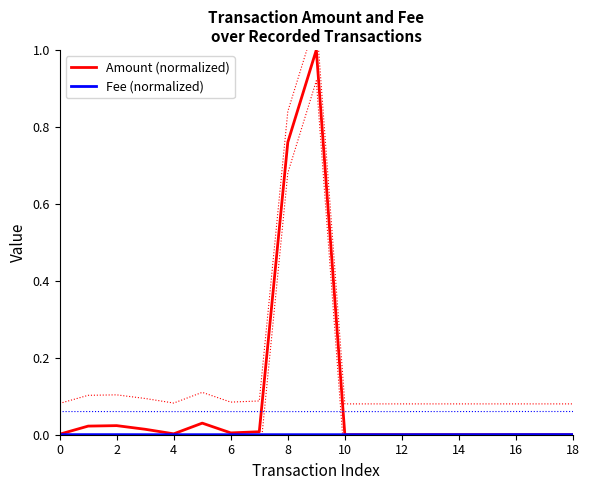

At which label is Amount (normalized) closest to 0?

10